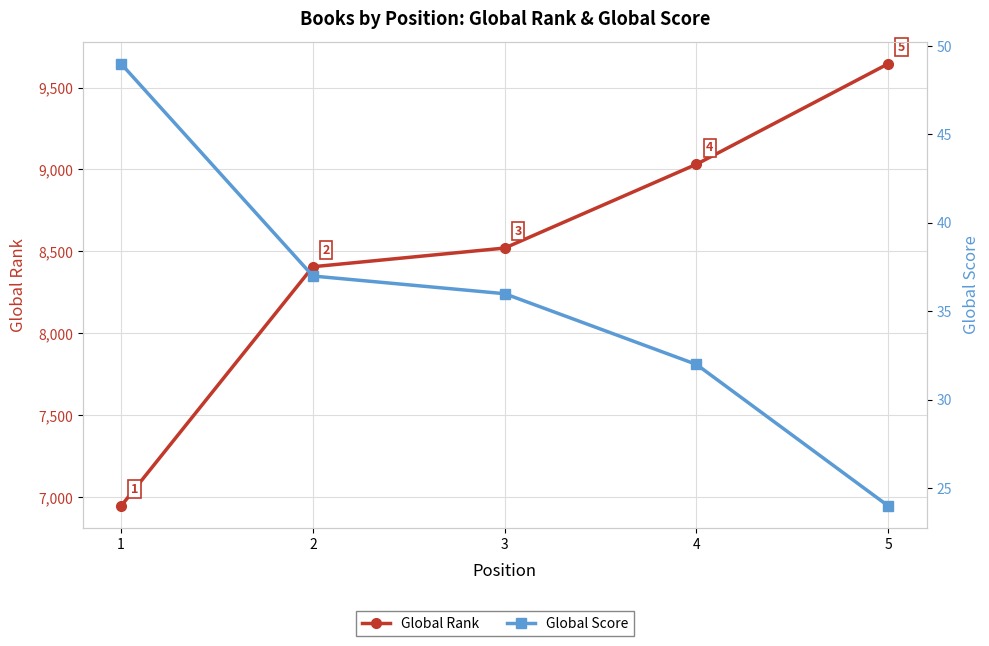

Reading right to left, list all the values displayed in this chart.

Global Rank: 5=9645	4=9032	3=8521	2=8407	1=6948
Global Score: 5=24	4=32	3=36	2=37	1=49